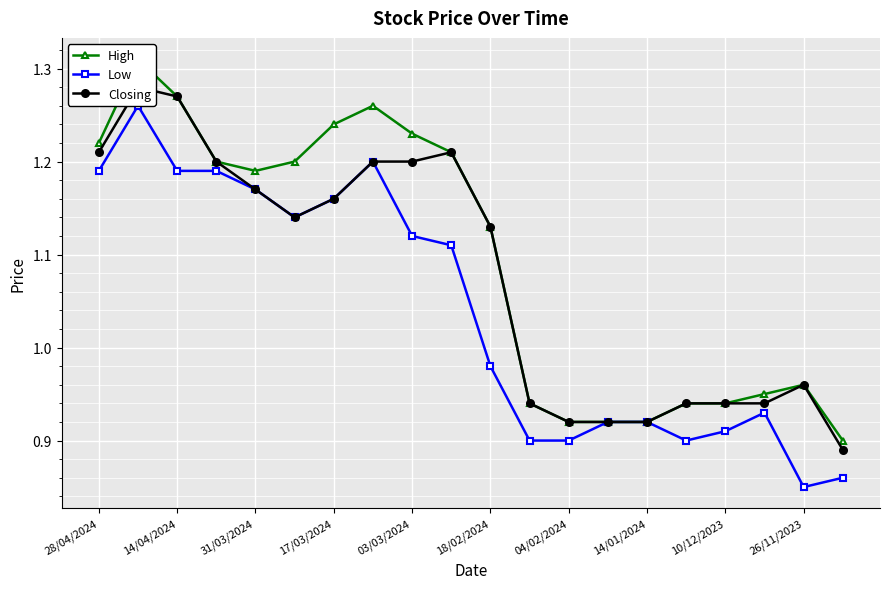

Where does the Low series first go above 1?

28/04/2024